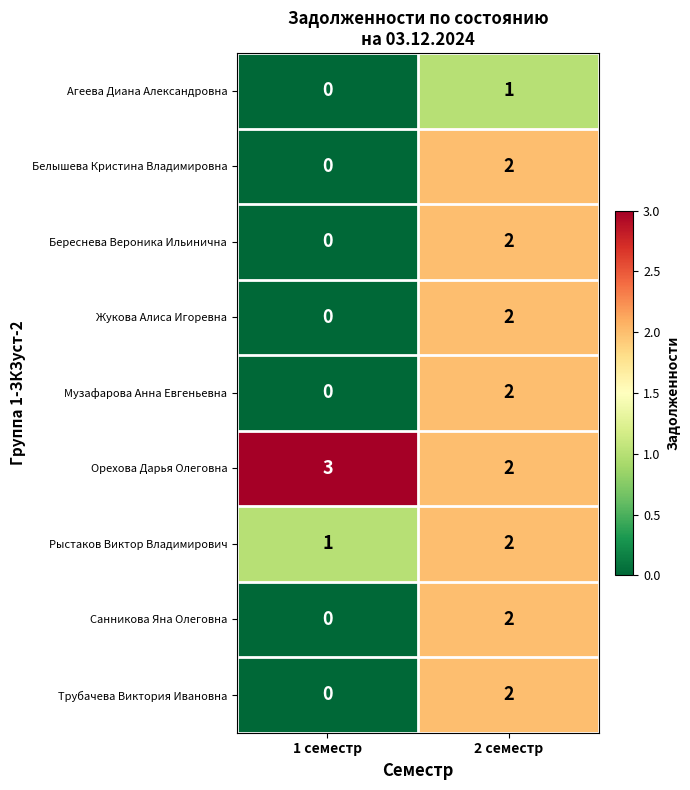

What value does the Орехова Дарья Олеговна series have at 1 семестр?

3